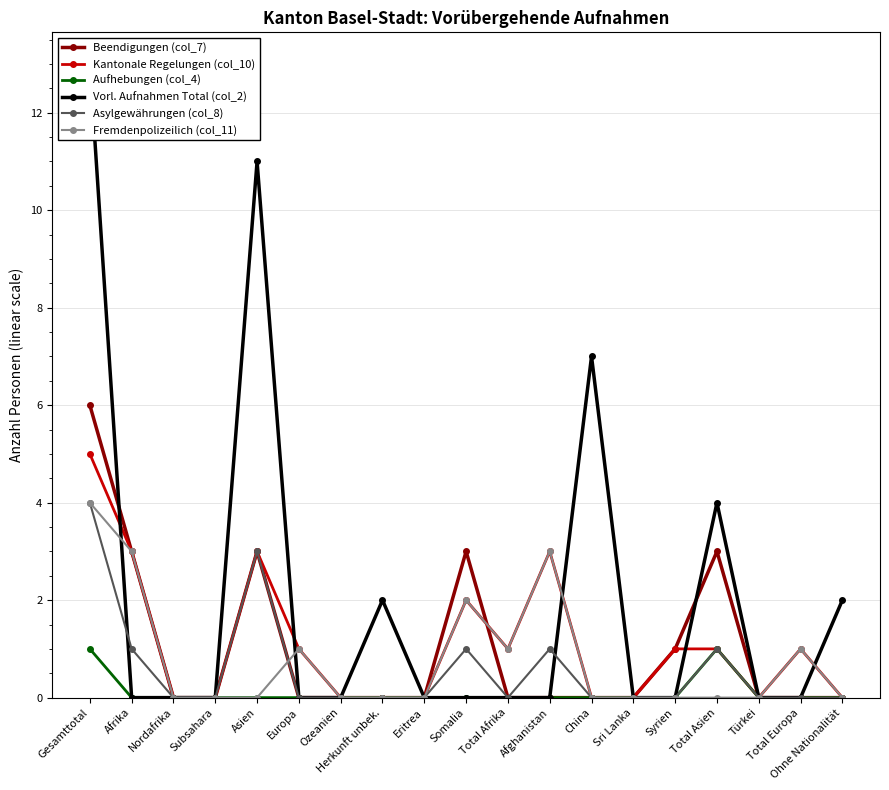

Rank the series at Herkunft unbek. from highest to lowest value.

Vorl. Aufnahmen Total (col_2), Beendigungen (col_7), Kantonale Regelungen (col_10), Aufhebungen (col_4), Asylgewährungen (col_8), Fremdenpolizeilich (col_11)